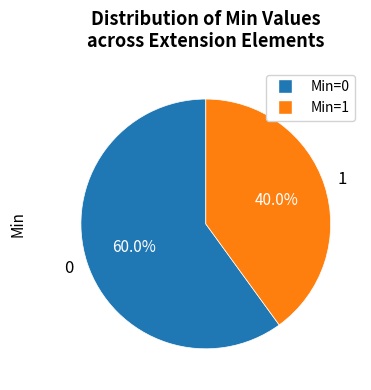

Is there a majority slice in this chart?

Yes